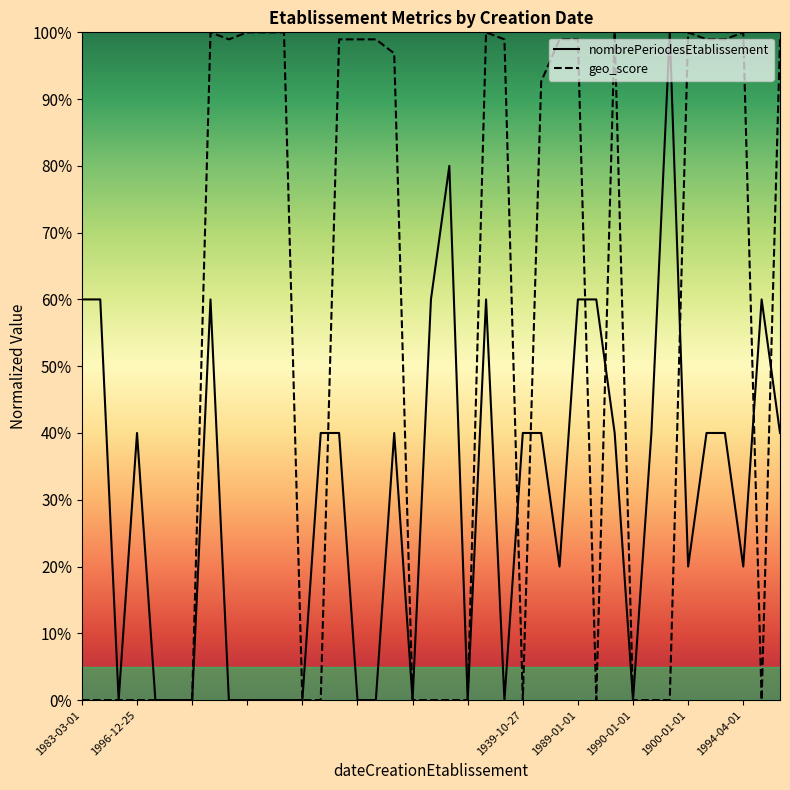

Which series has the largest total across all categories?

geo_score